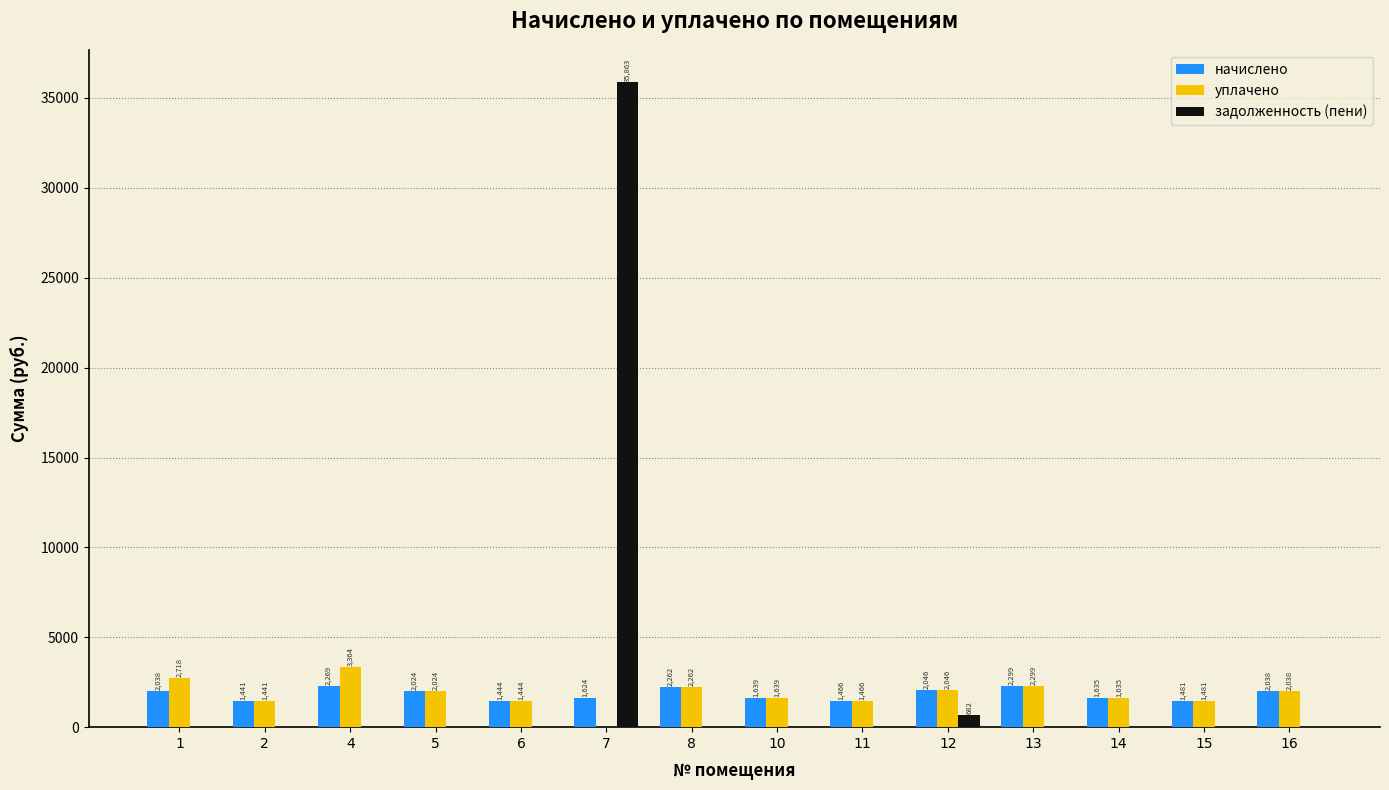

True or false: начислено has a value of 1444.4 at 6.

True